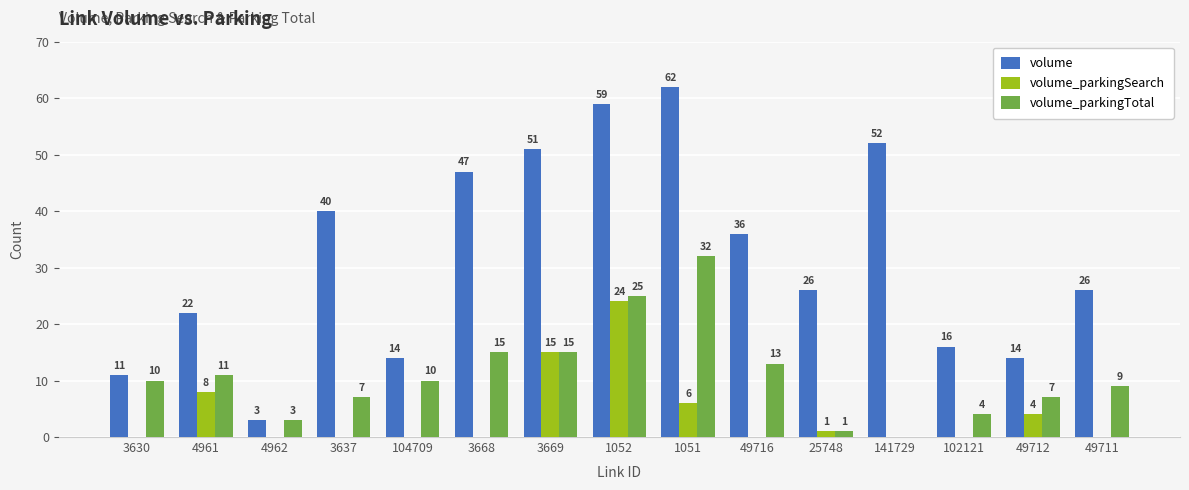

What is the sum of the volume_parkingTotal values at 1051 and 4962?

35